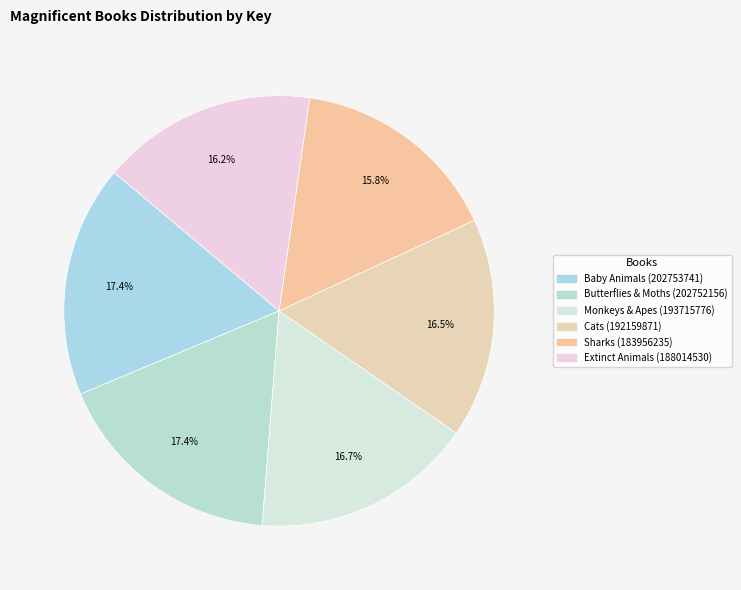

How many segments does this pie chart have?

6